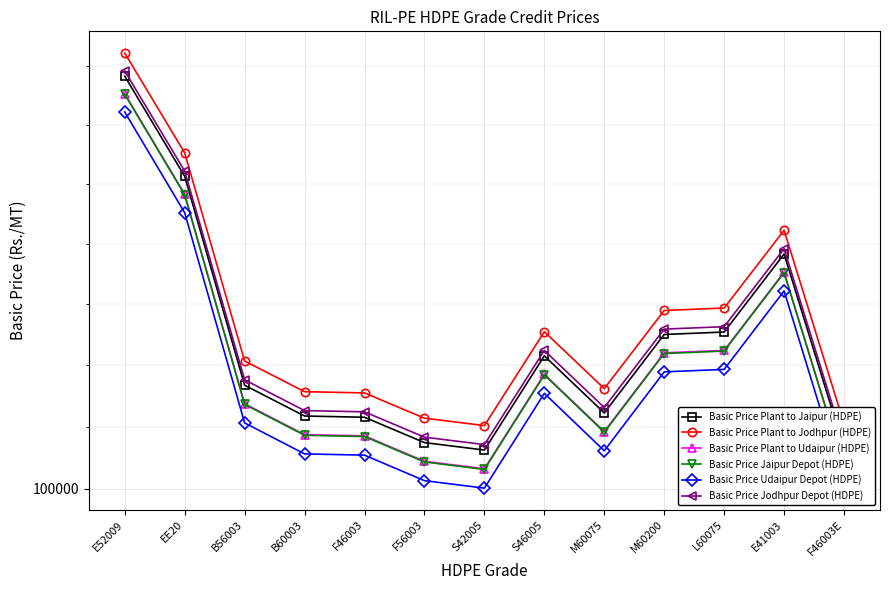

True or false: Basic Price Jaipur Depot (HDPE) and Basic Price Plant to Jaipur (HDPE) intersect in this chart.

False